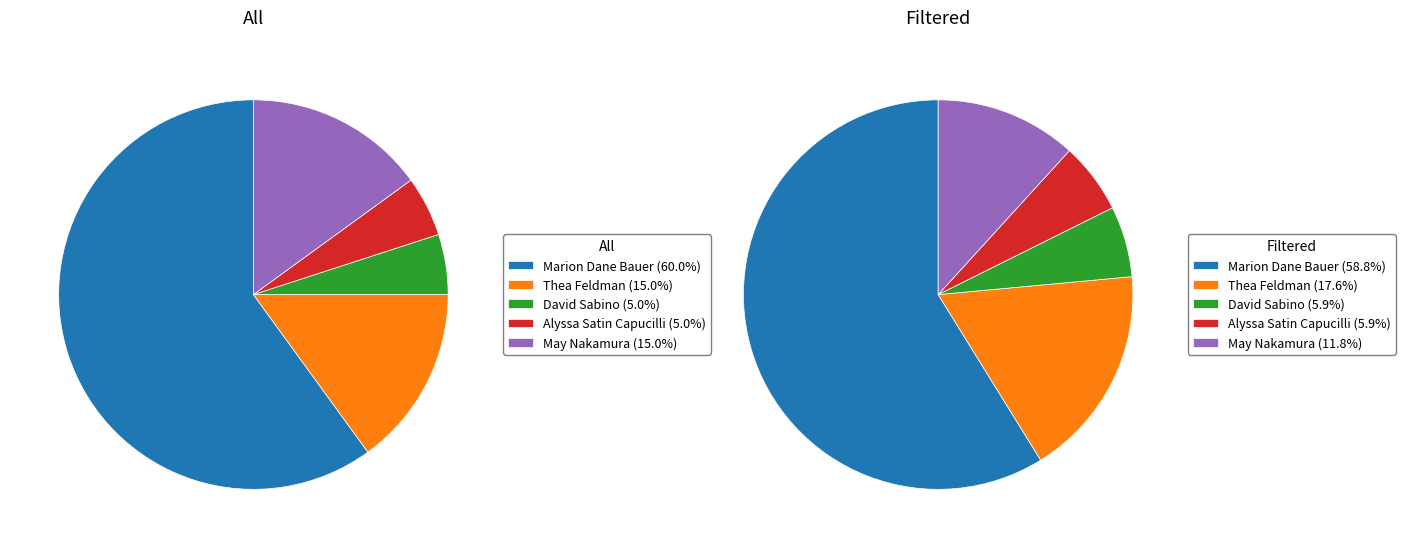

What percentage is the David Sabino (144822350) slice, to the nearest percent?

5%